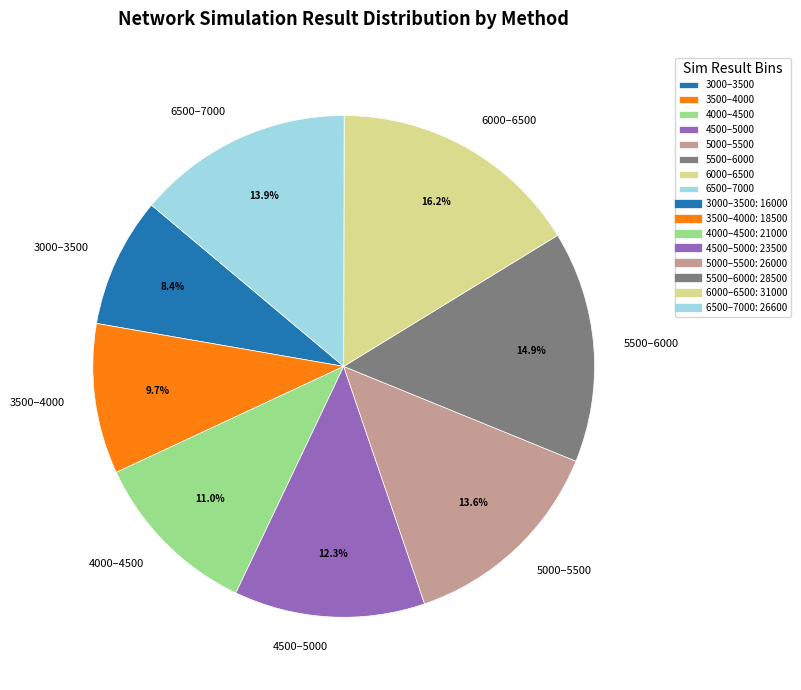

Does any single category account for the majority?

No